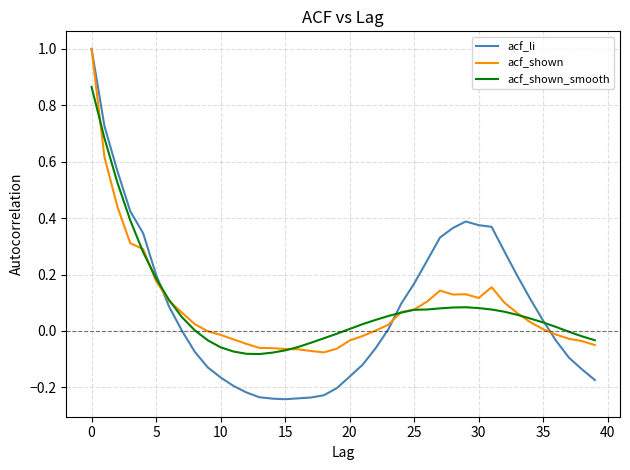

What is the maximum value for acf_shown?

1.0